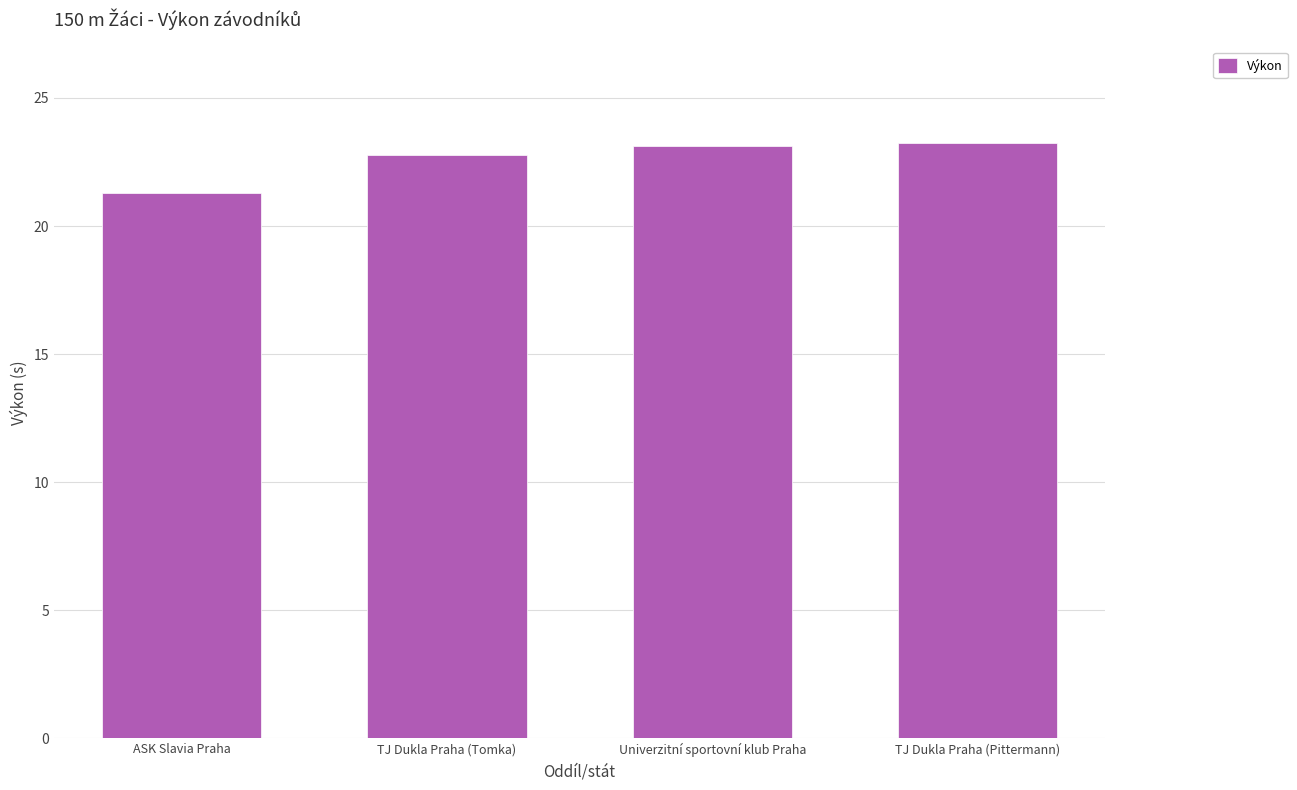

What is the approximate value at TJ Dukla Praha (Tomka)?

22.8